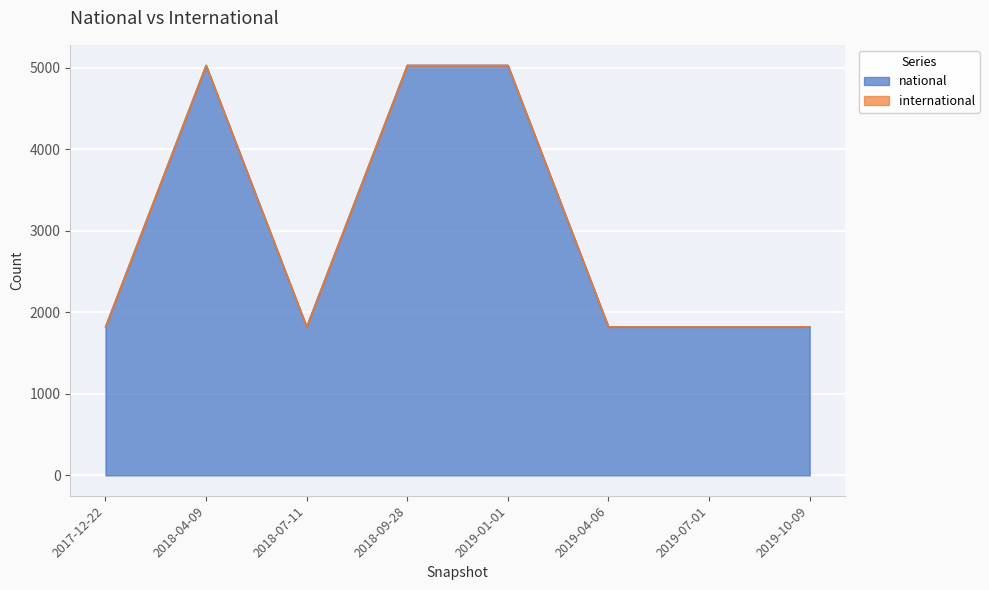

What is the difference between the values at 2019-10-09 and 2018-04-09?

3209